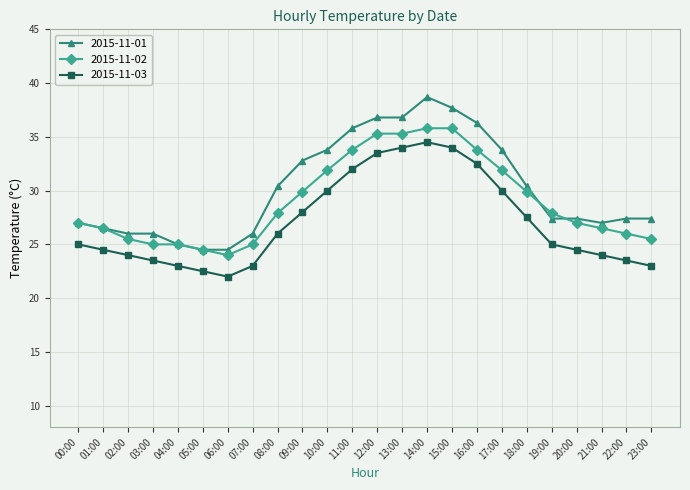

What value does the 2015-11-03 series have at 21:00?

24.0